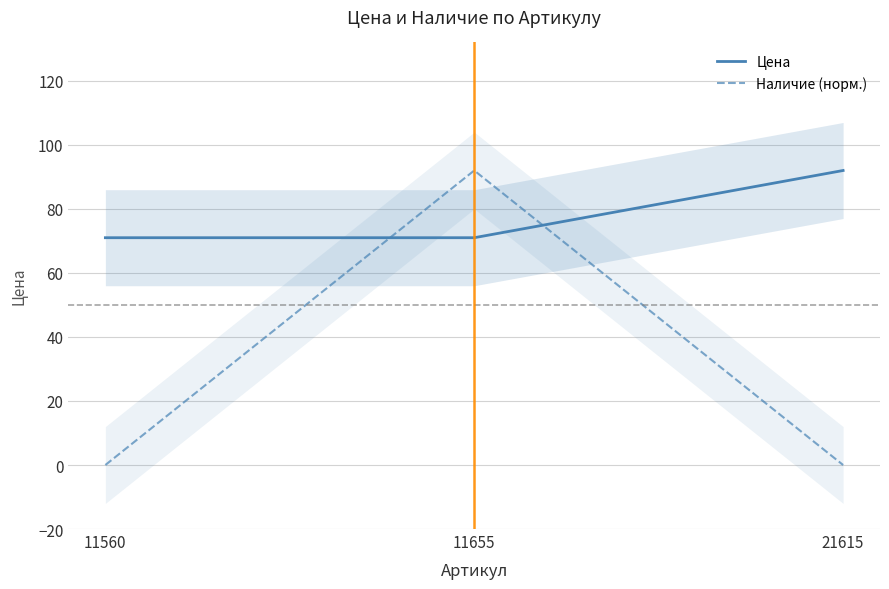

What is the difference between the maximum and minimum values in the Наличие (норм.) series?

92